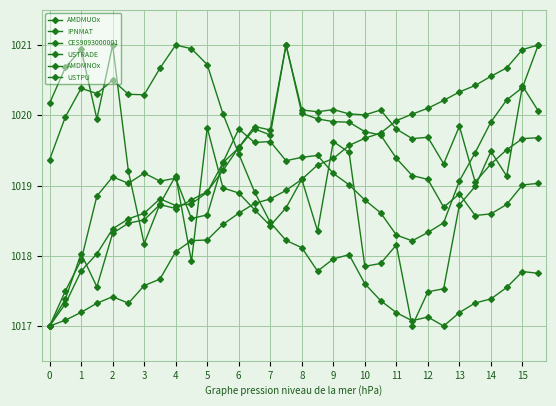

True or false: AMDMUOx and IPNMAT intersect in this chart.

True